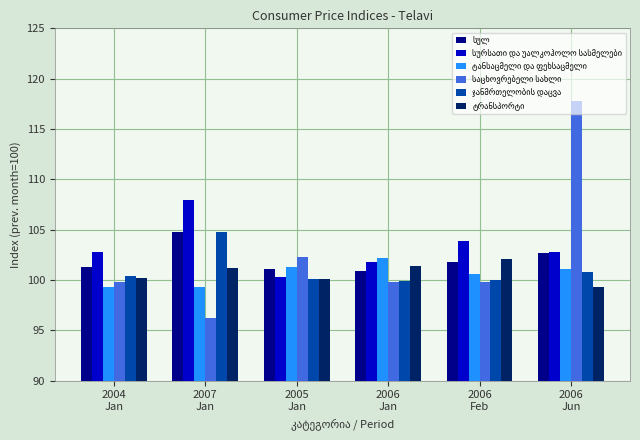

What is the minimum value shown in the chart?

96.3